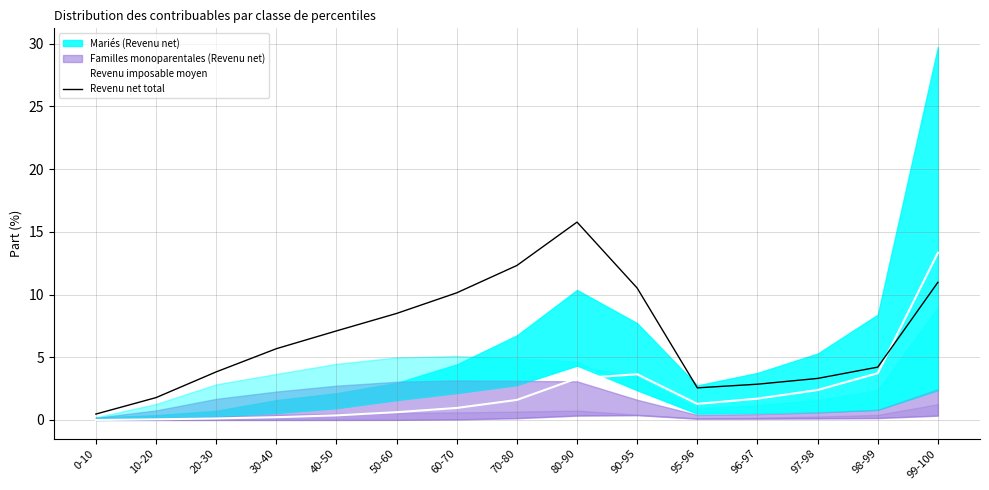

Is the value of Revenu imposable moyen at 98-99 greater than the value of Revenu net total at 70-80?

No